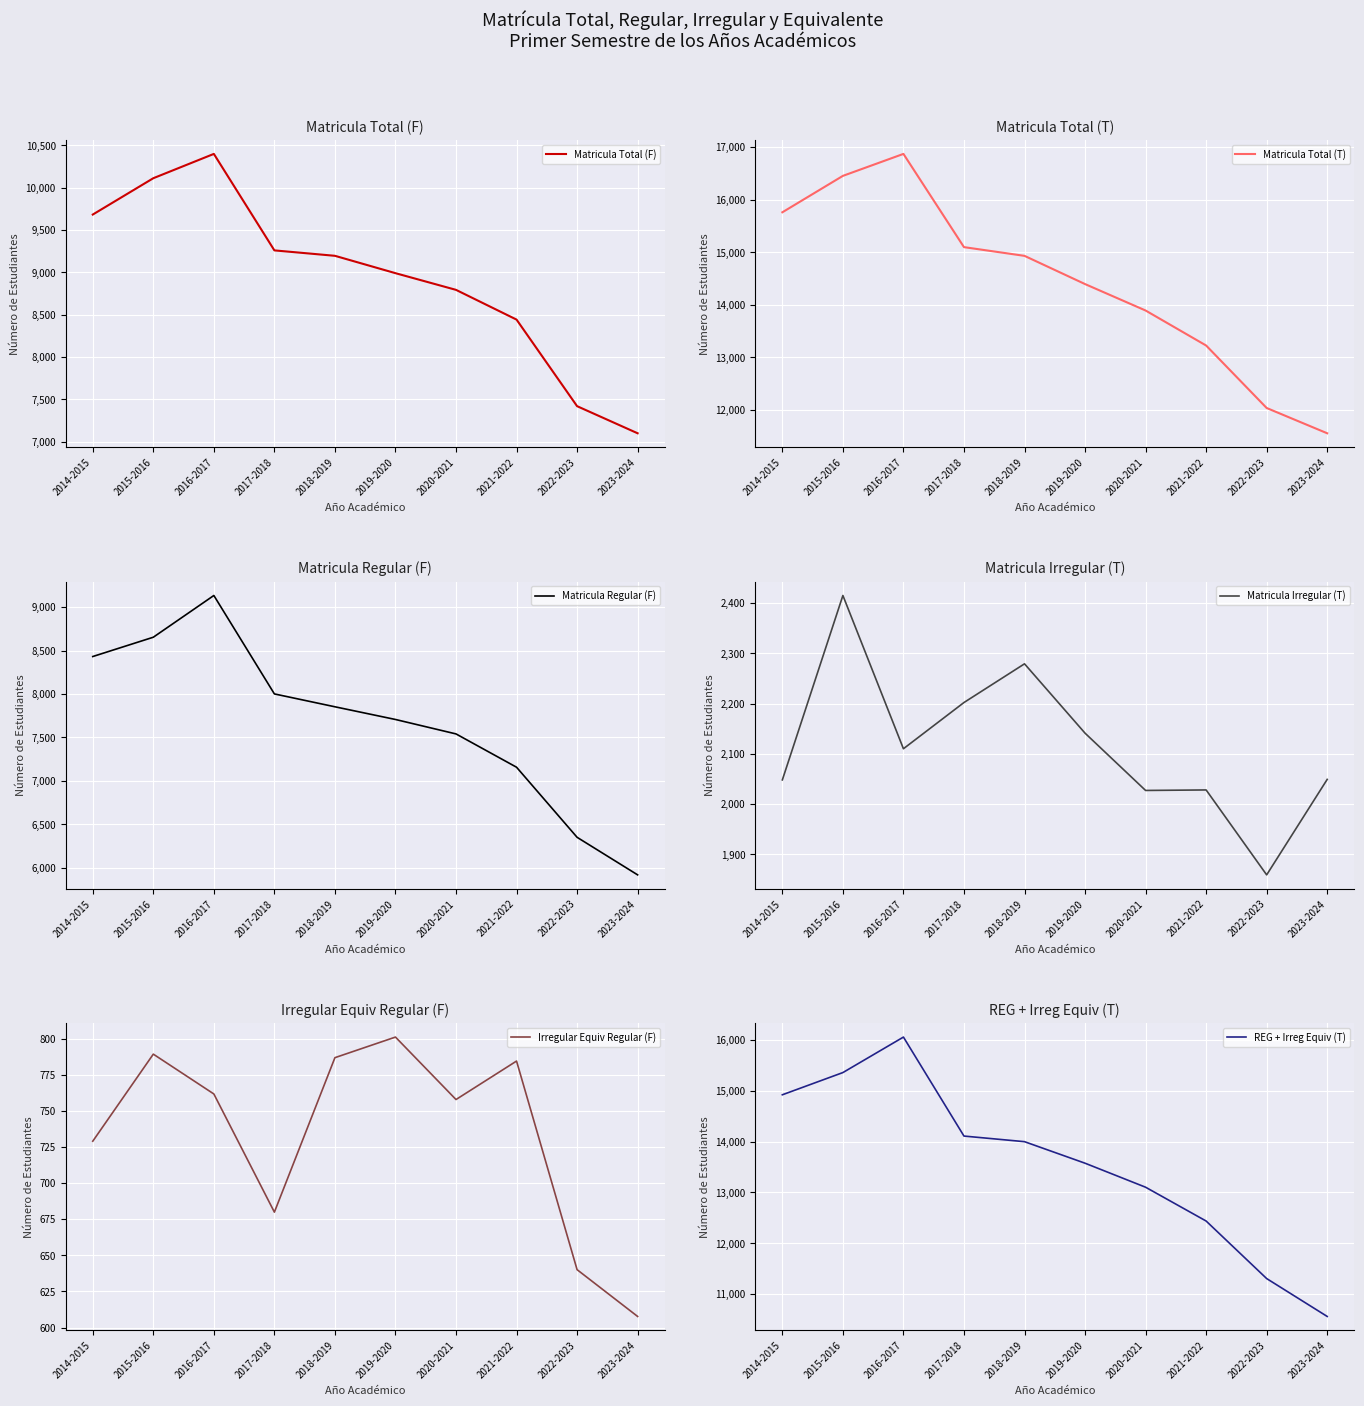

How many data points in REG + Irreg Equiv (T) are above 13996?

5